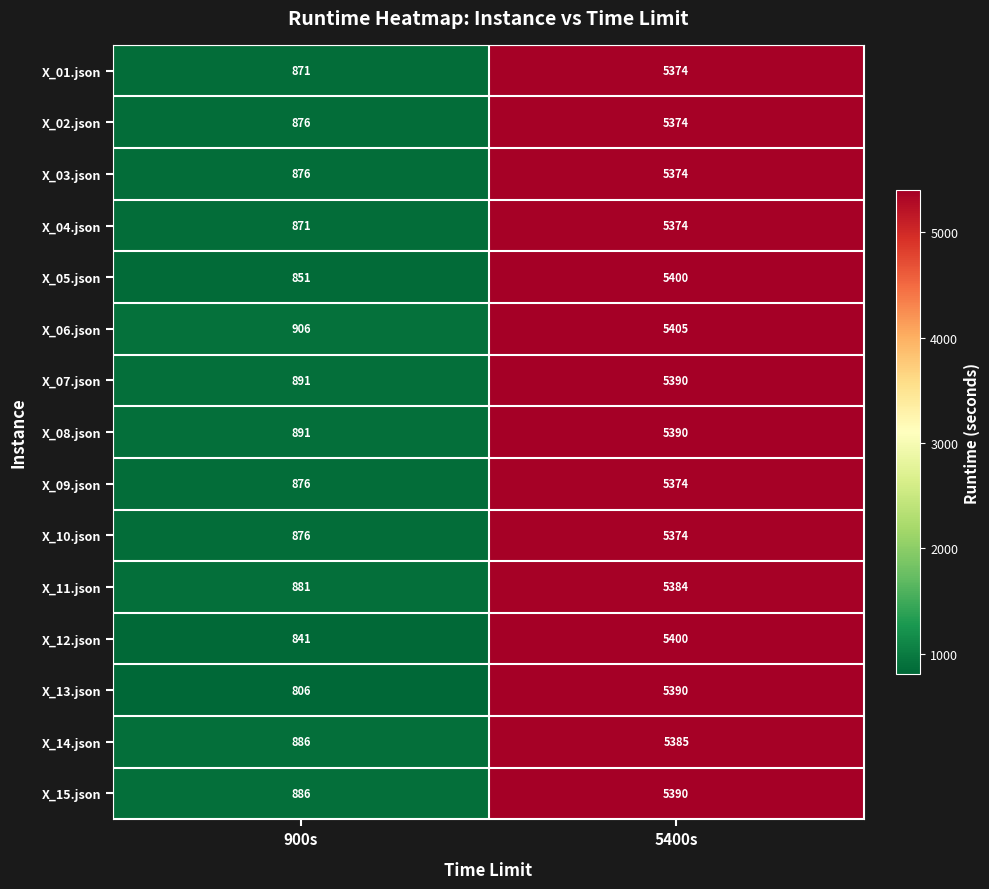

How many data points does each series have?

2